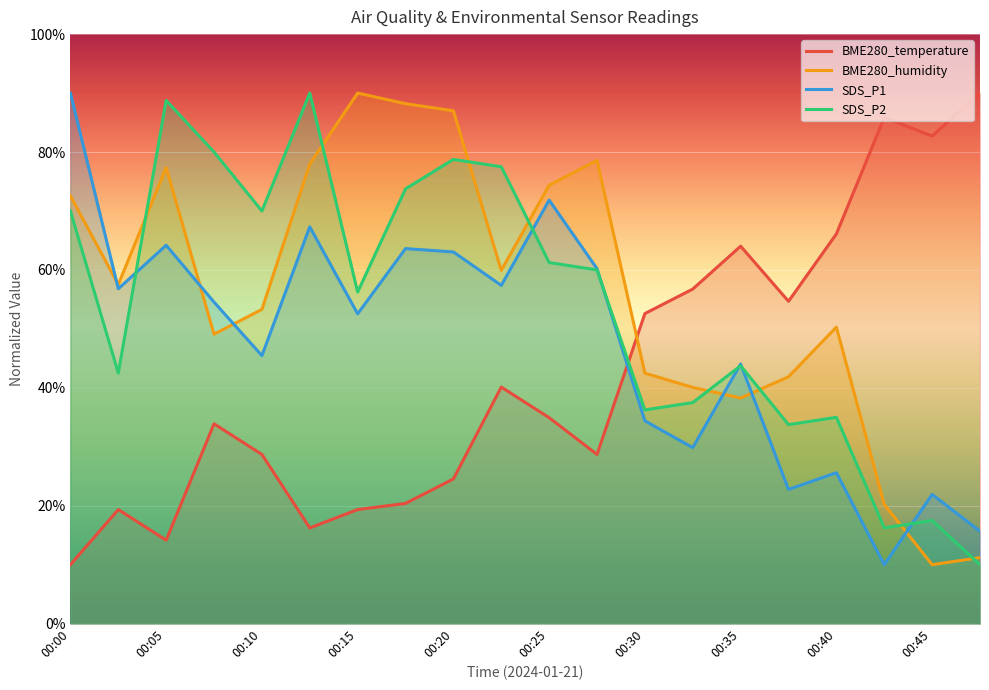

Which category has the lowest value in the BME280_temperature series?

00:00